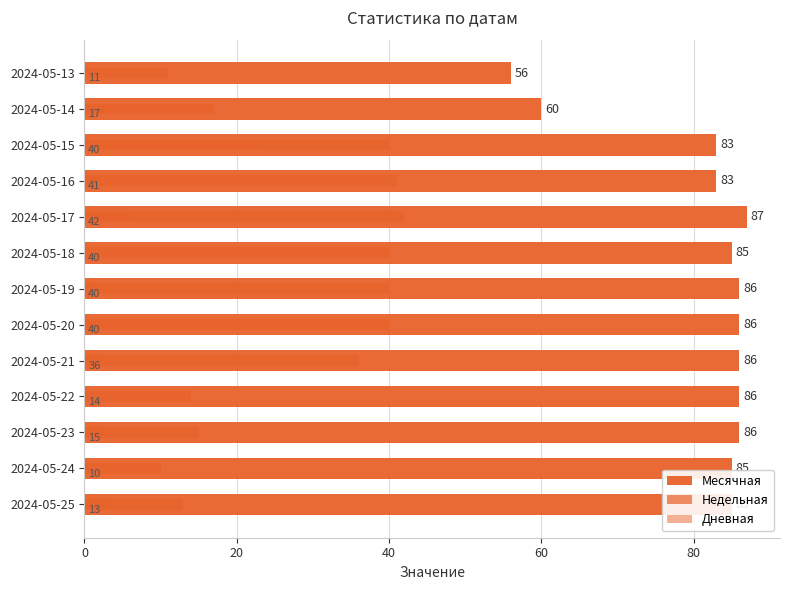

Are the bars horizontal?

Yes